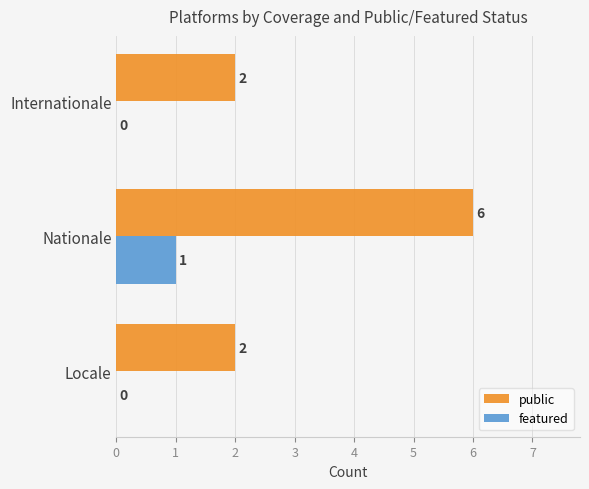

What is the highest value of the featured series?

1